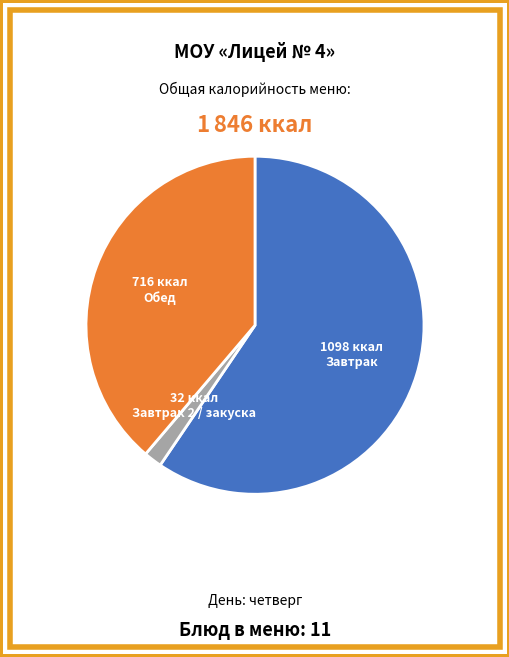

Is there any slice that represents more than half of the pie?

Yes